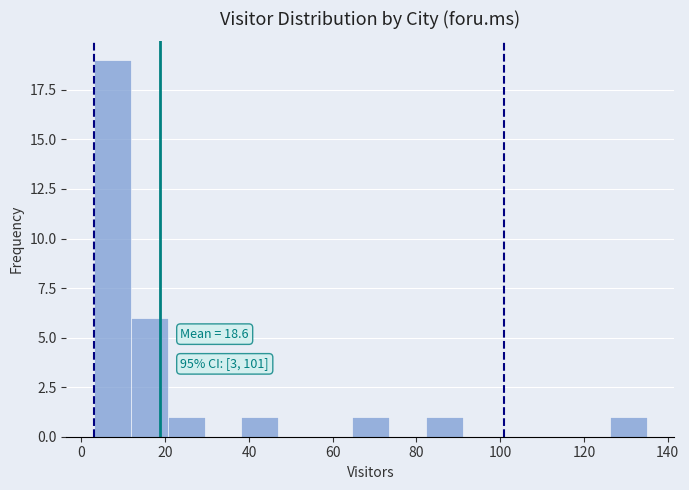

Over which range of the x-axis is the bar tallest?

3.0 to 11.8